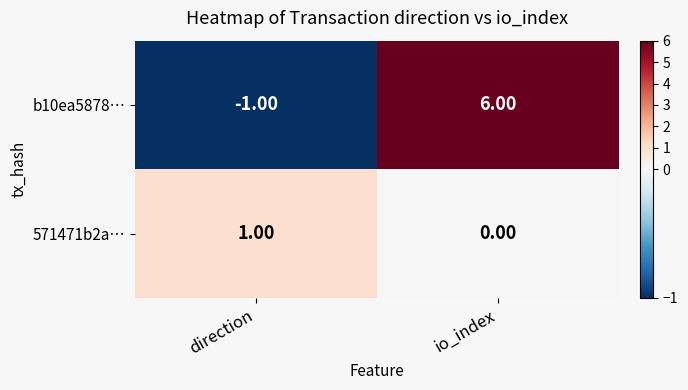

Which series has the widest spread of values?

b10ea5878…